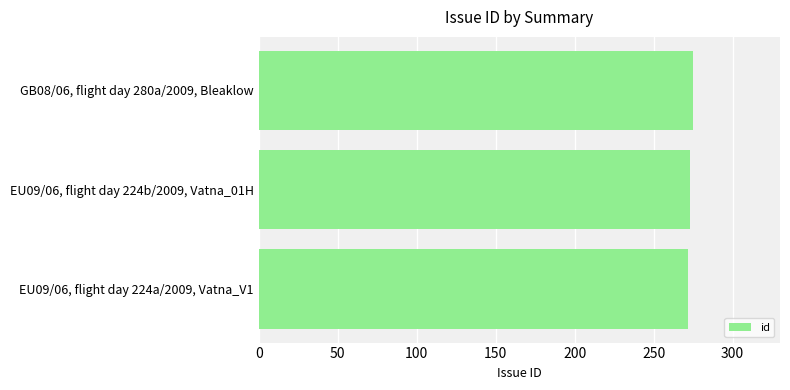

Rank the categories by value from highest to lowest.

GB08/06, flight day 280a/2009, Bleaklow, EU09/06, flight day 224b/2009, Vatna_01H, EU09/06, flight day 224a/2009, Vatna_V1